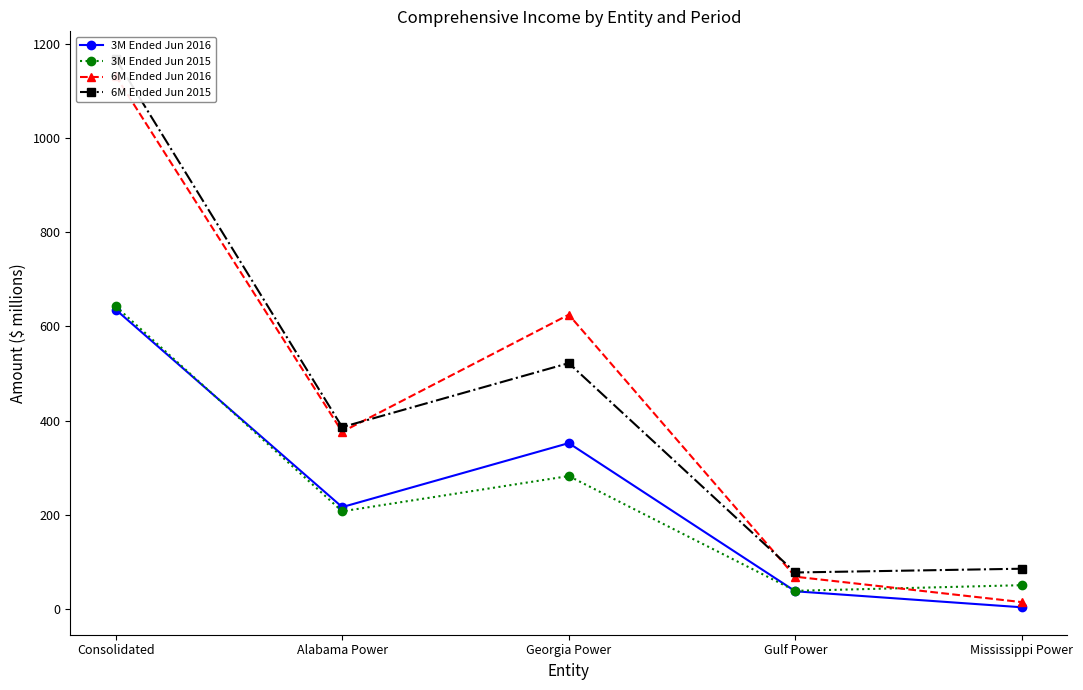

The value of 3M Ended Jun 2015 at Gulf Power is 20. True or false?

False